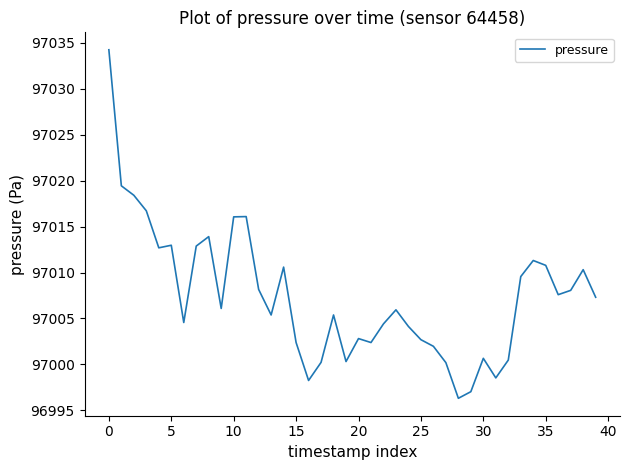

What is the smallest value displayed?

96996.3